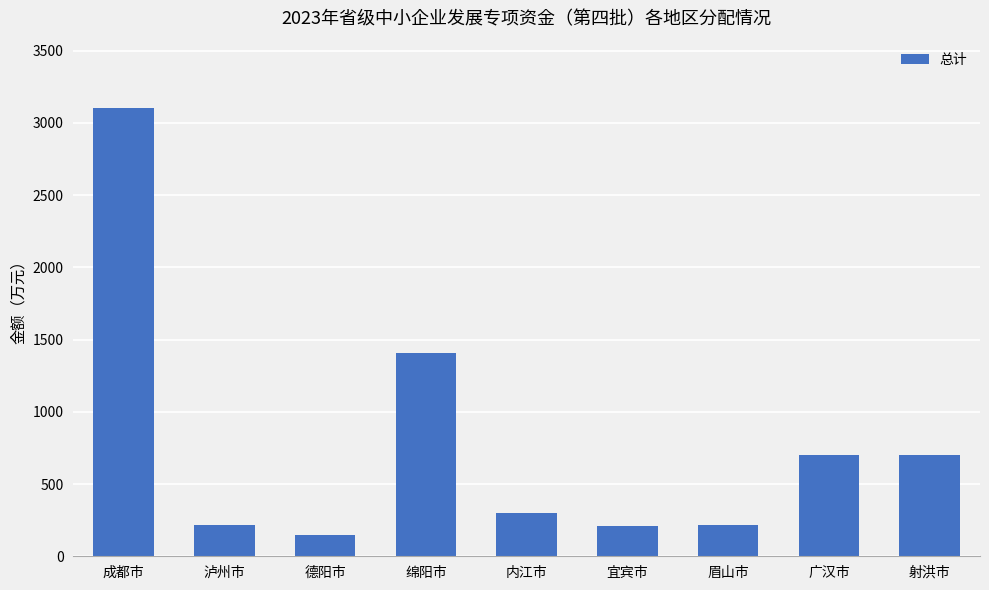

What is the sum of all values?

7000